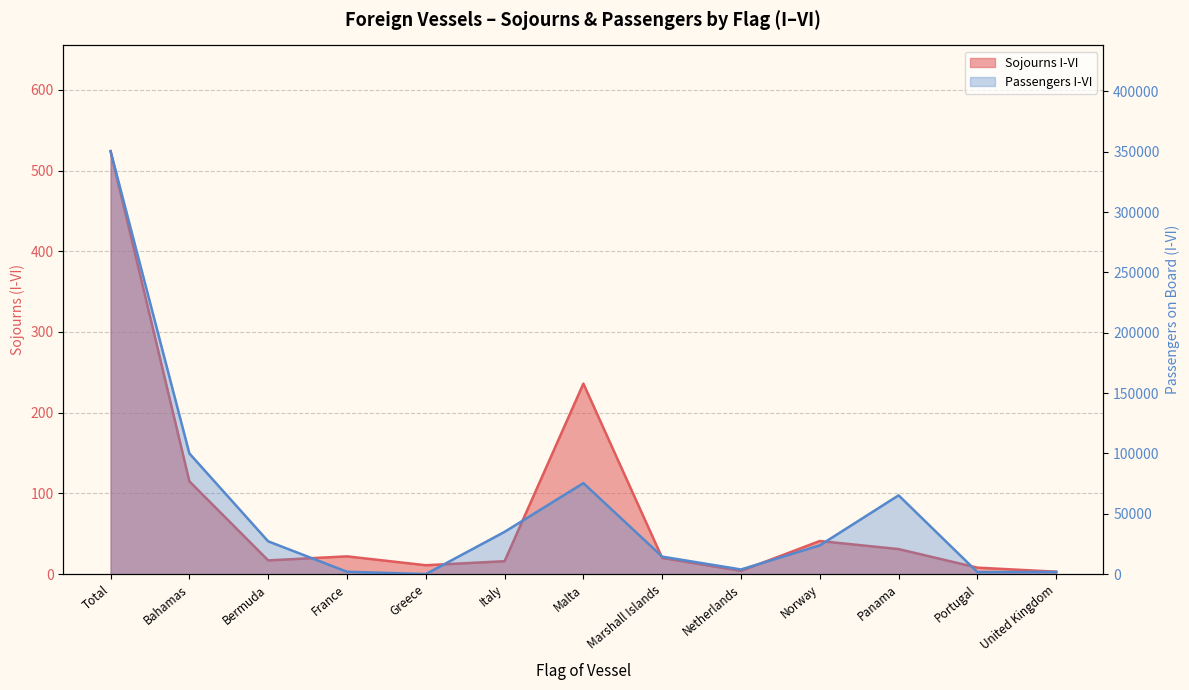

What is the label of the 3rd point from the right?

Panama